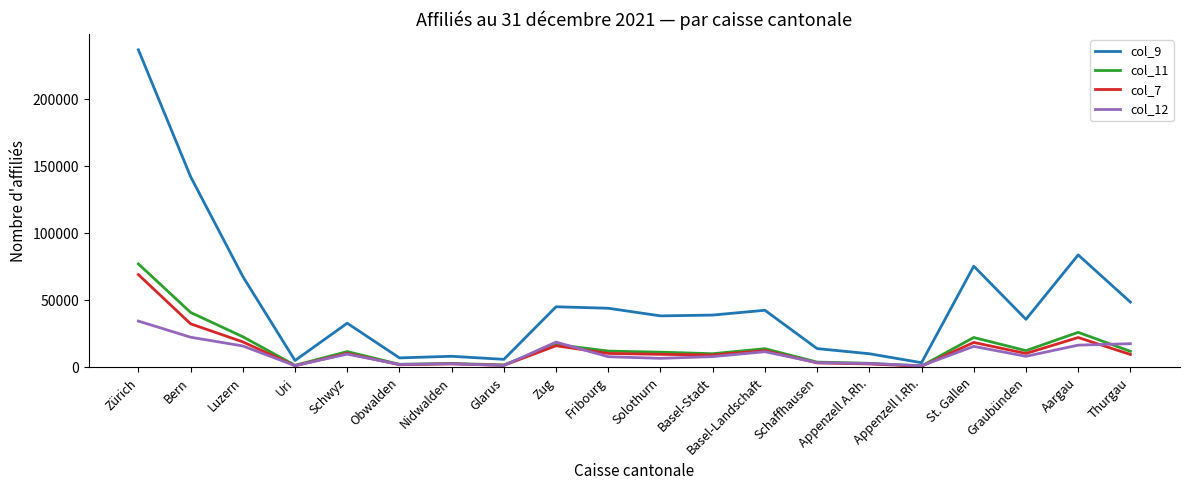

True or false: col_9 and col_11 intersect in this chart.

False